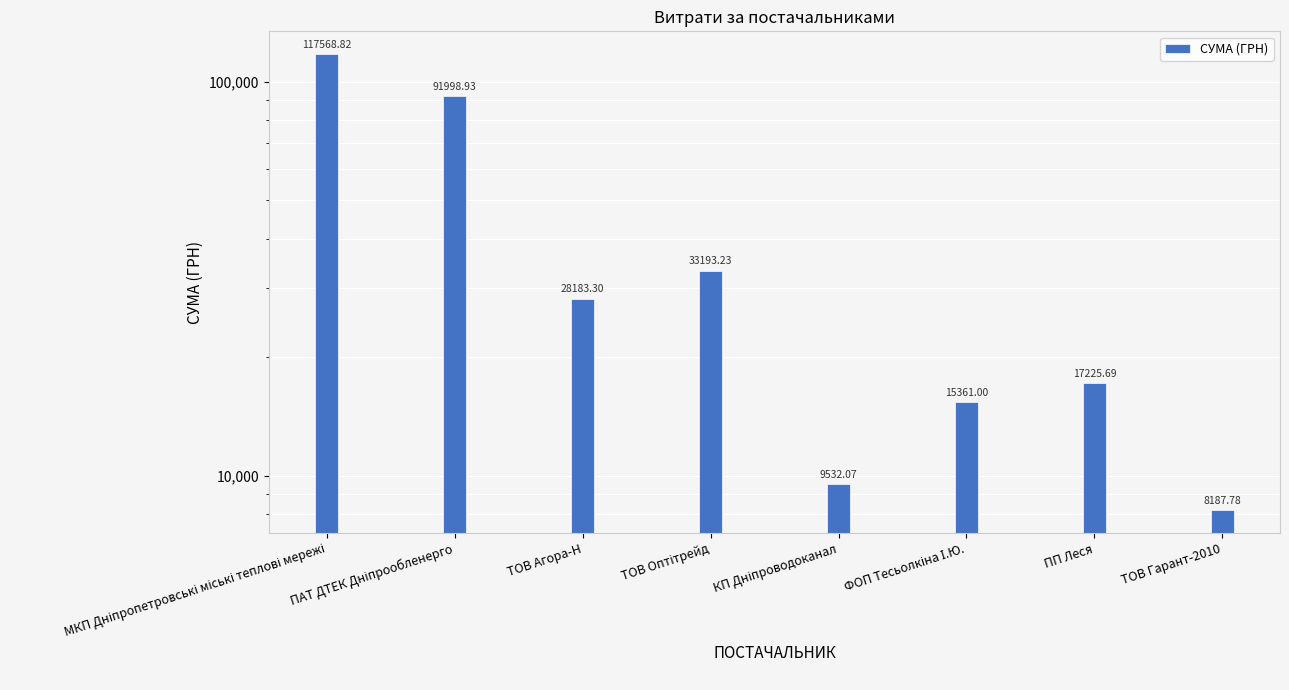

How many bars are there in total?

8